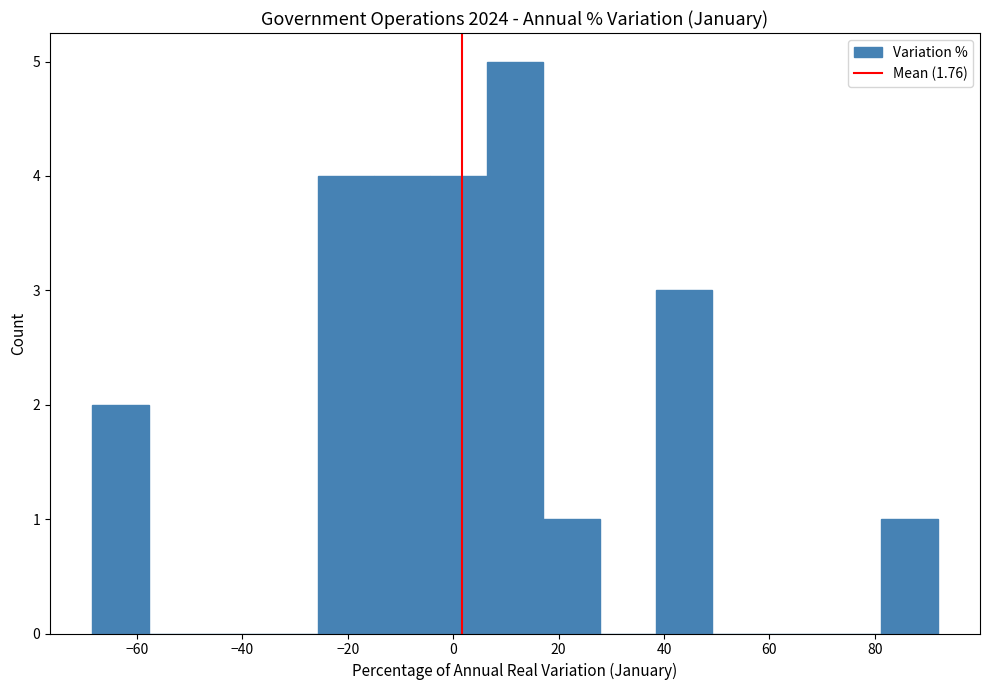

Over which range of the x-axis is the bar tallest?

6 to 18